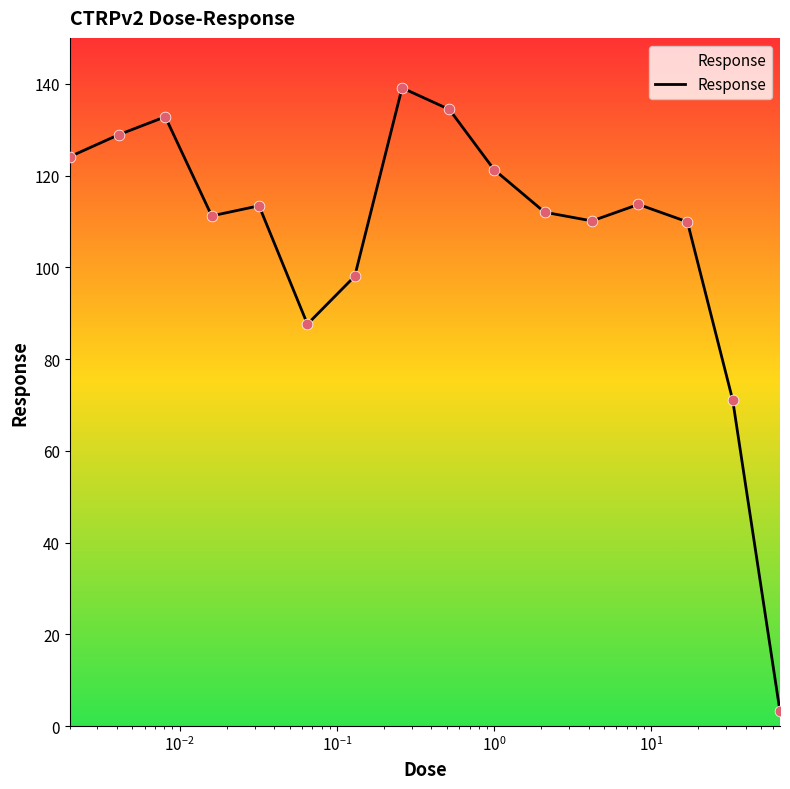

What is the maximum value shown in the chart?

139.1